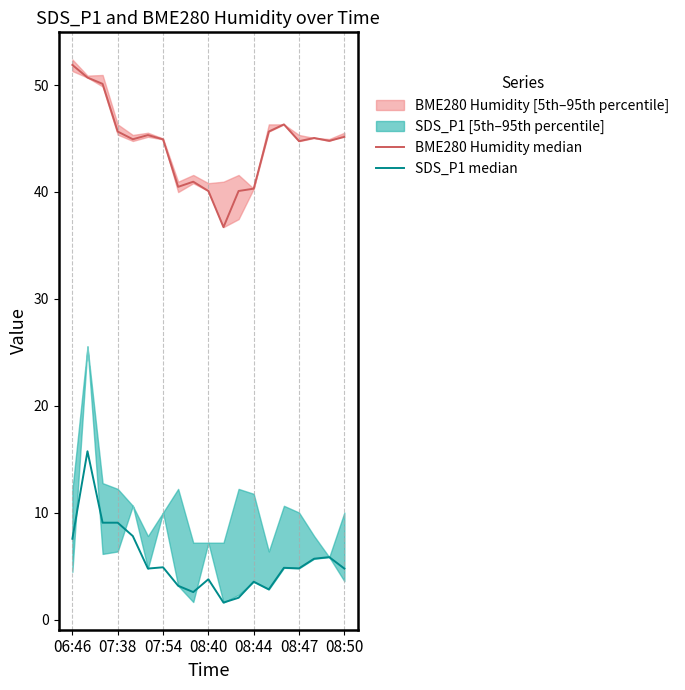

What is the value of the SDS_P1 median point at the 1st from the left?

7.6